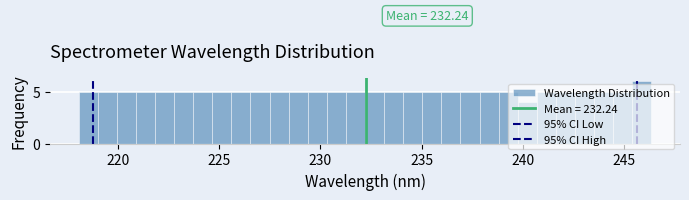

Around what value on the x-axis is the tallest bar? Give the approximate position of its centre, as read against the axis.

246.0